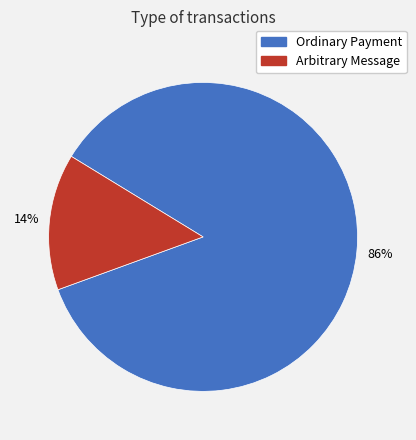

To the nearest percent, what is the combined percentage of Arbitrary Message and Ordinary Payment?

100%